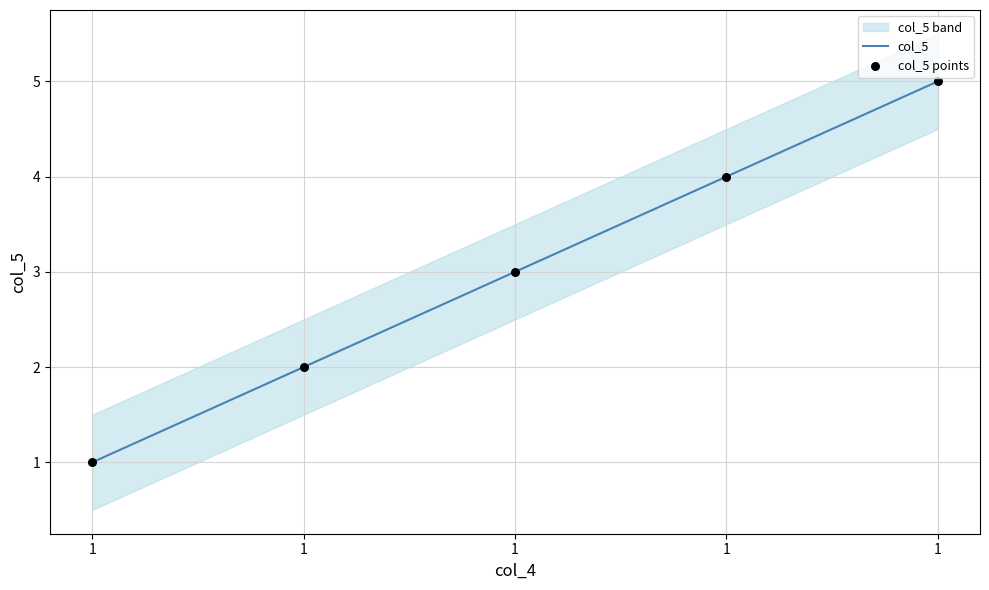

What is the total value across all series at 1?

2